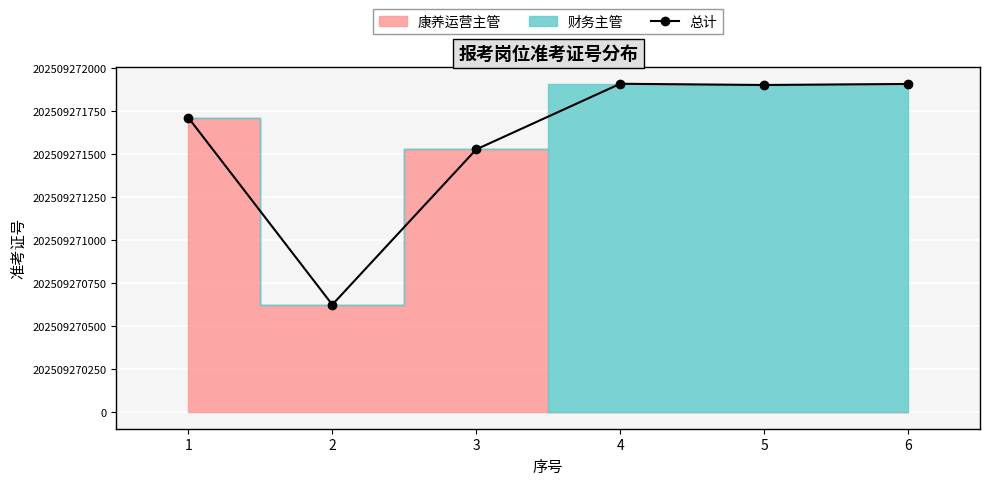

Reading left to right, extract all data points from this chart.

1=1711	2=625	3=1527	4=1908	5=1901	6=1907